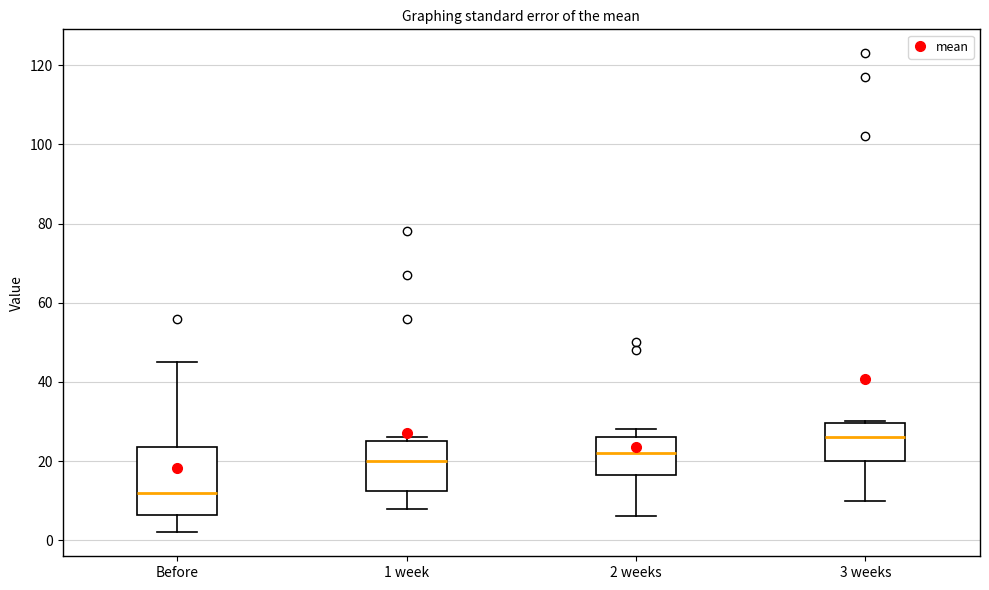

Which box's median line is the lowest?

Before